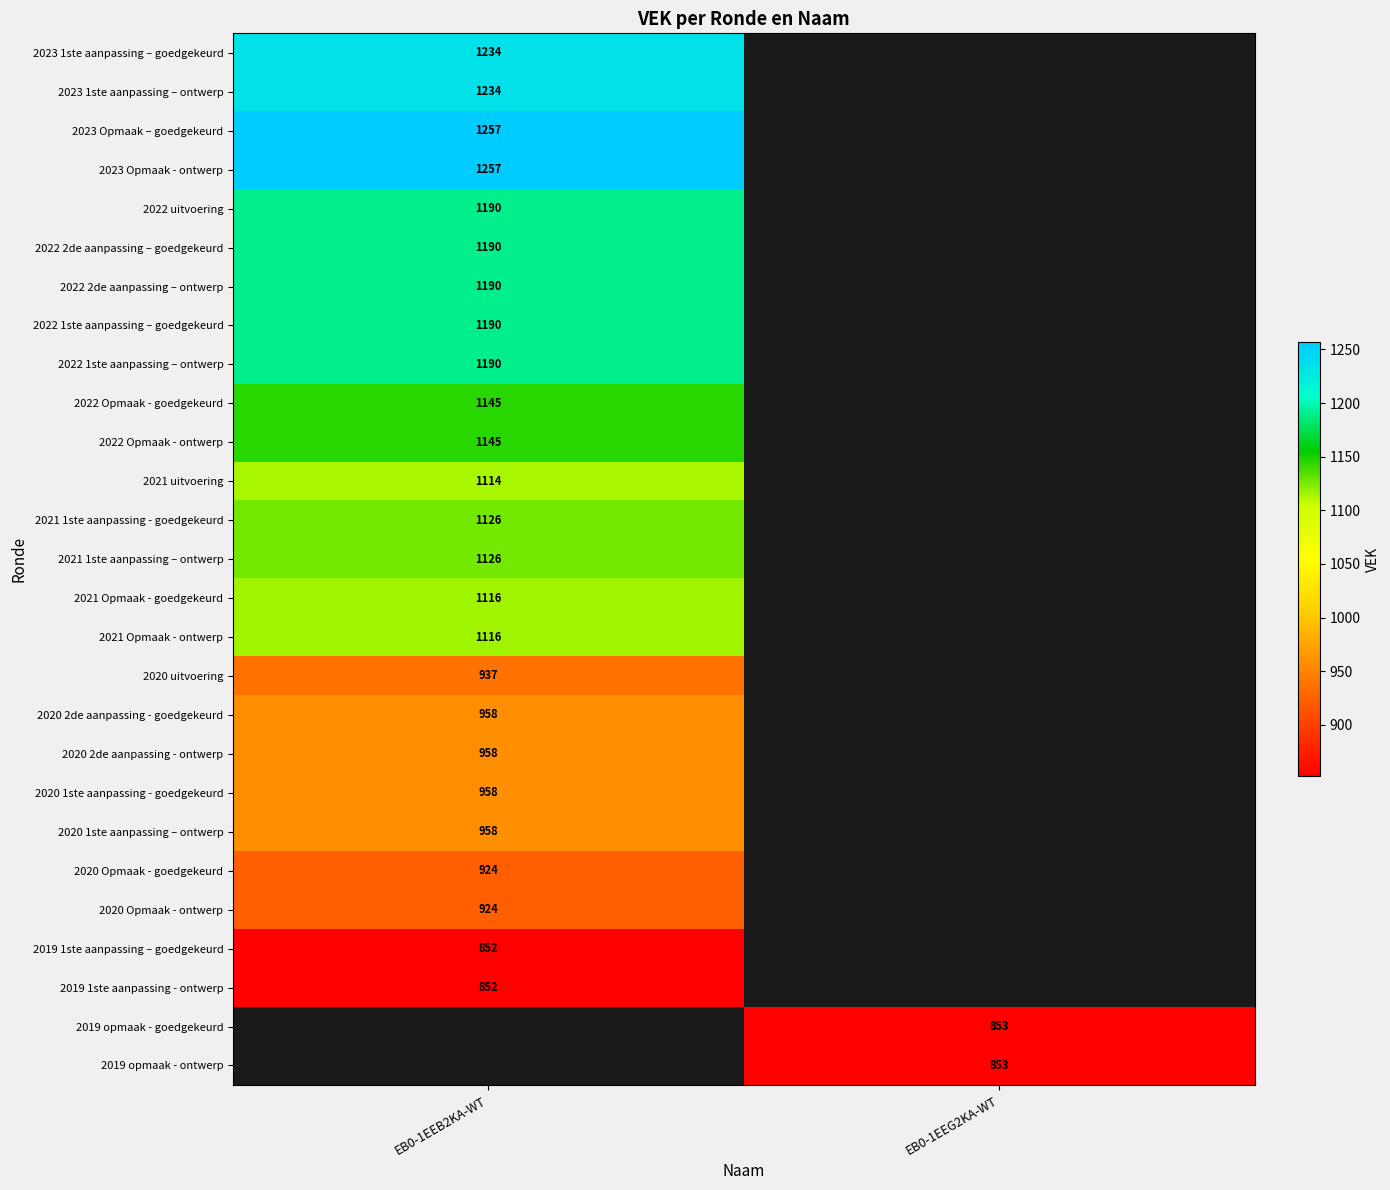

Is it true that 2020 1ste aanpassing - goedgekeurd equals 958 at EB0-1EEB2KA-WT?

True